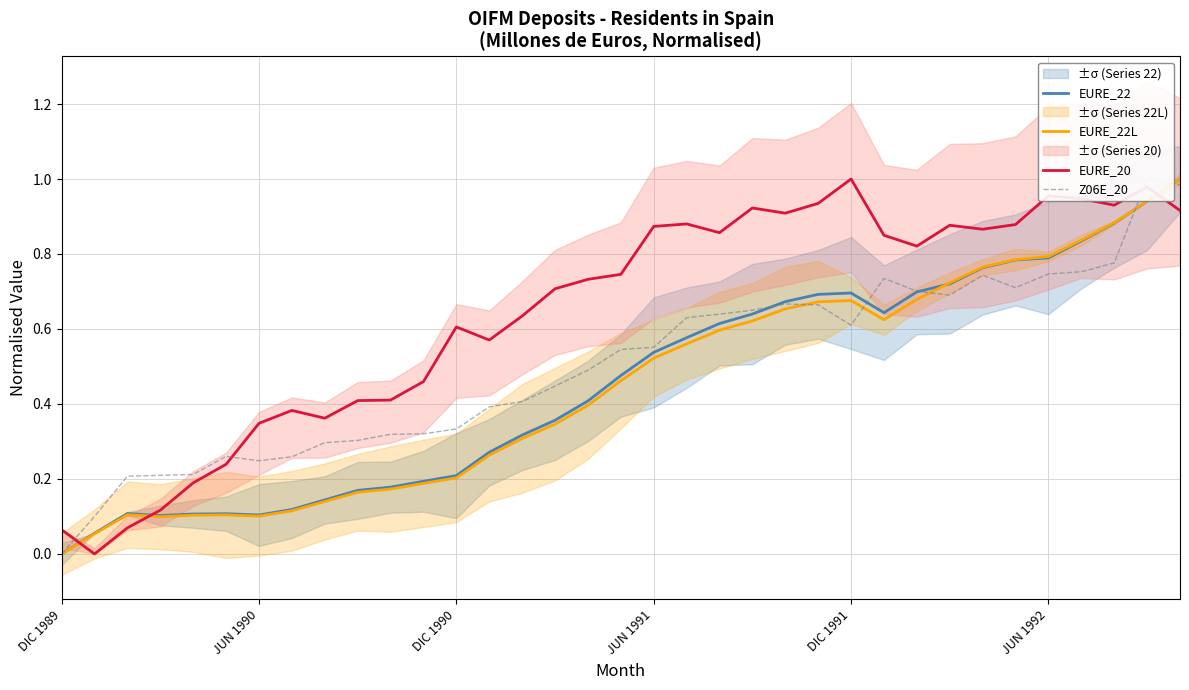

True or false: EURE_20 has a value of 0.3 at DIC 1991.

False